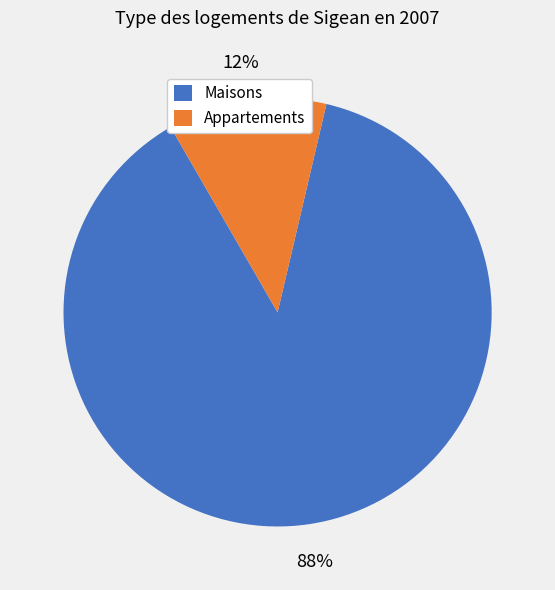

Approximately how many times larger is the value at Maisons compared to Appartements?

7.3